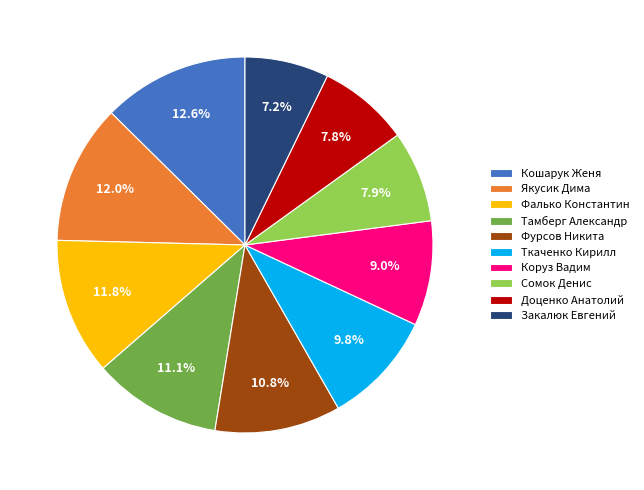

To the nearest percent, what percentage of the pie is Кошарук Женя?

13%